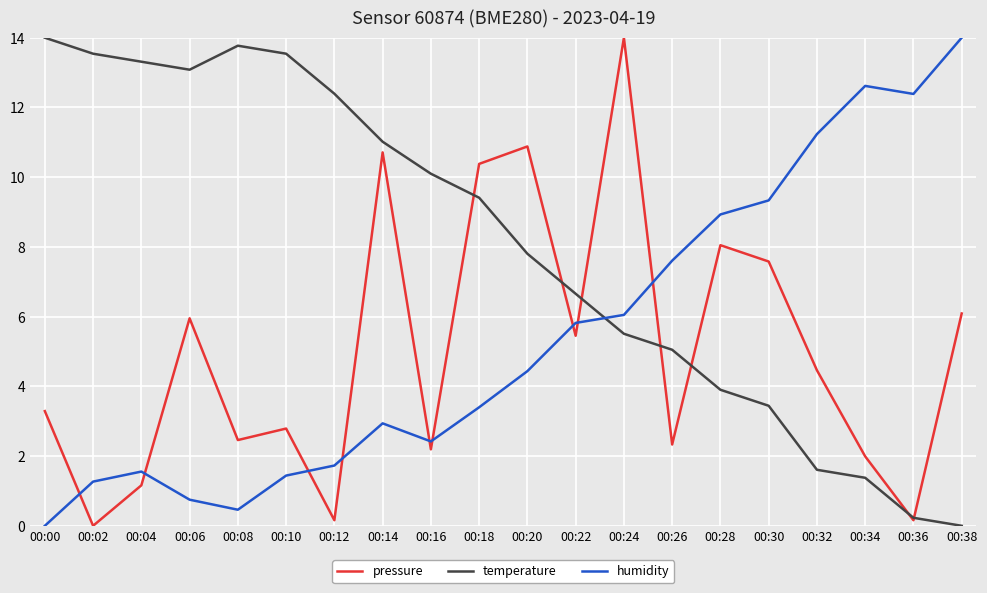

Where is pressure nearest to the value 7?

00:30